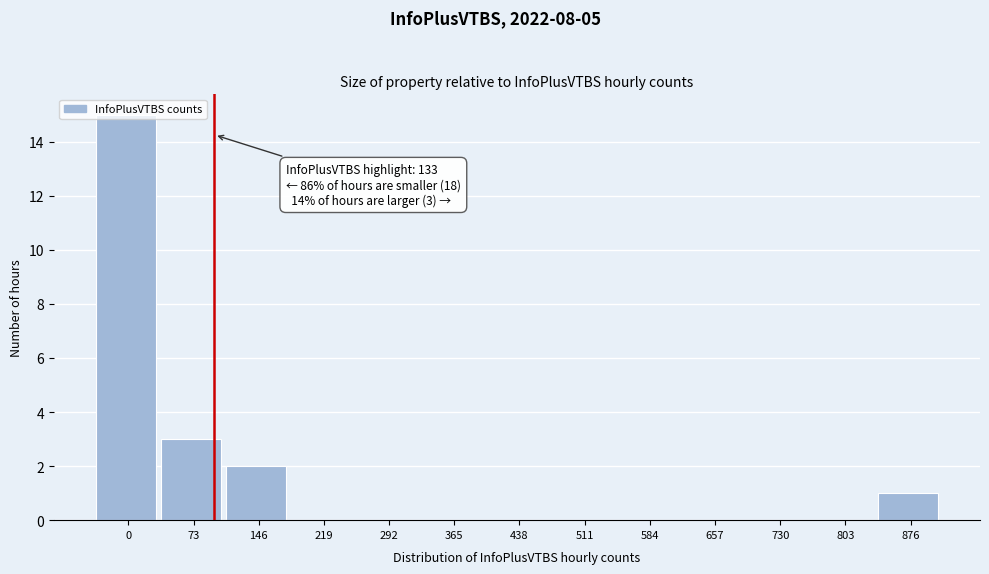

Where is the data nearest to the value 7?

73